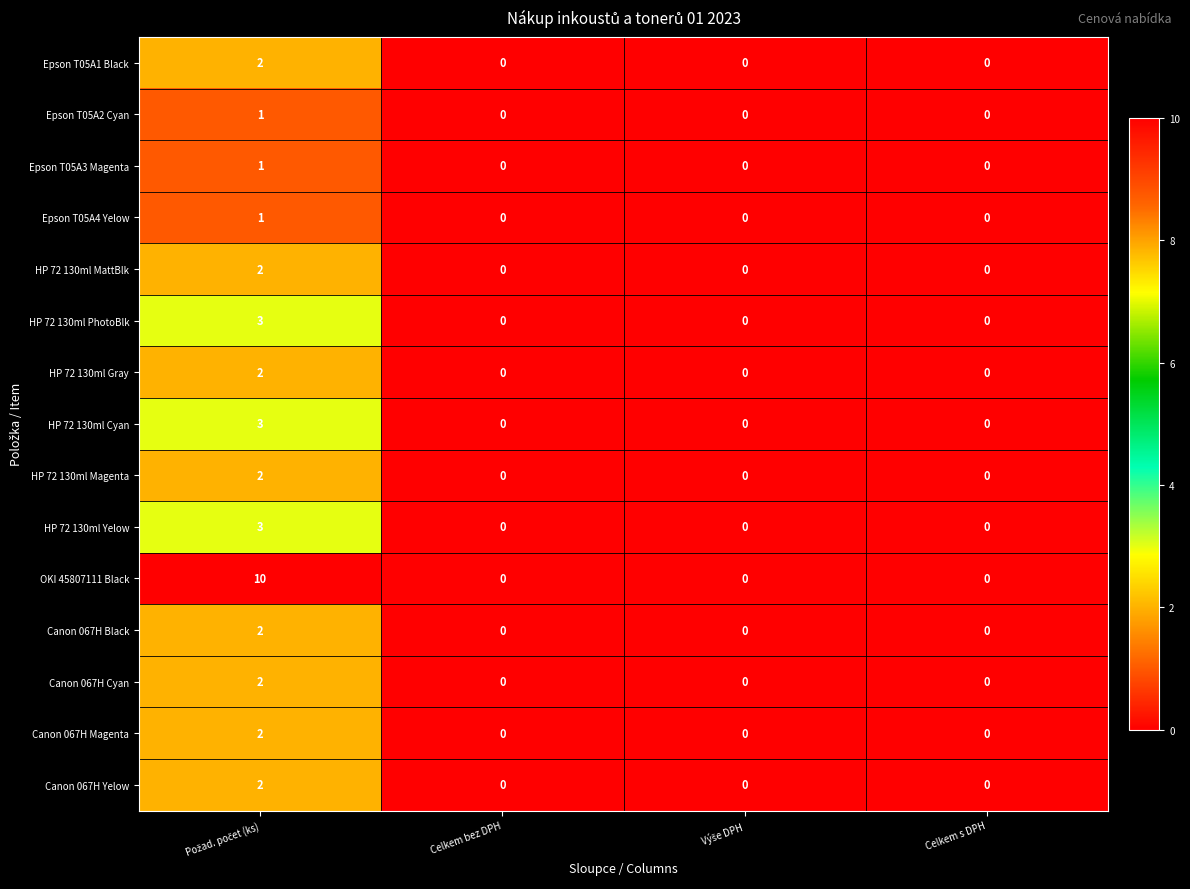

How many HP 72 130ml PhotoBlk values are between 0 and 3?

4